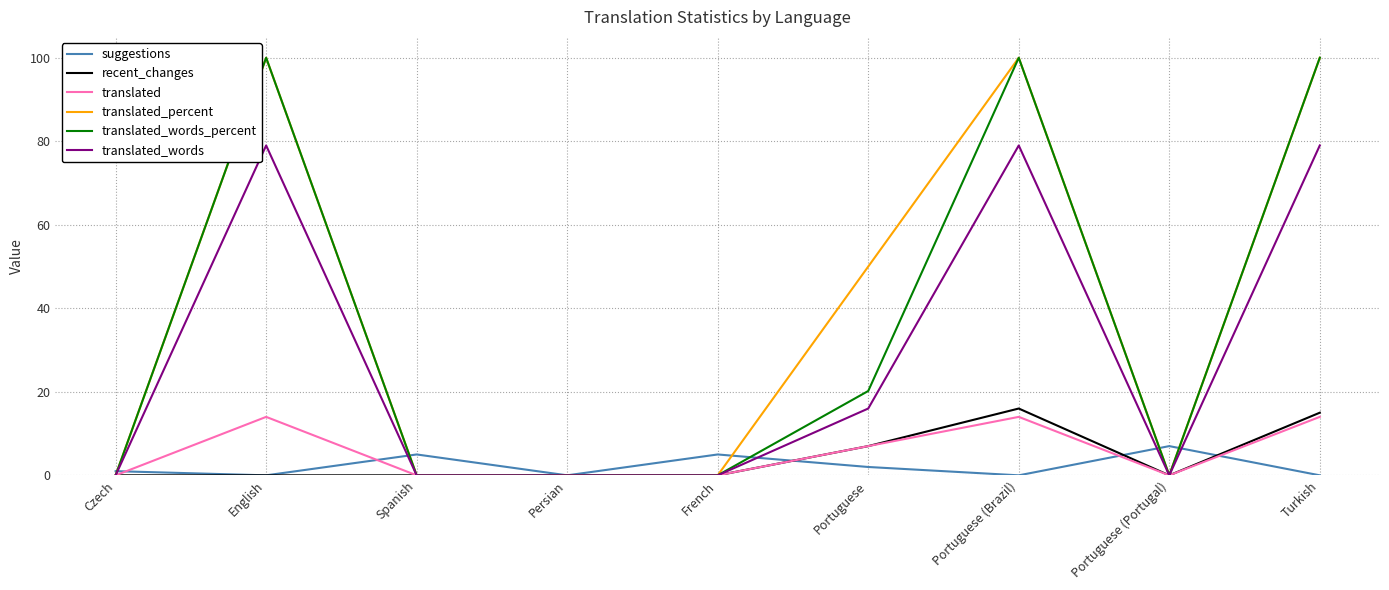

What is the maximum value shown in the chart?

100.0